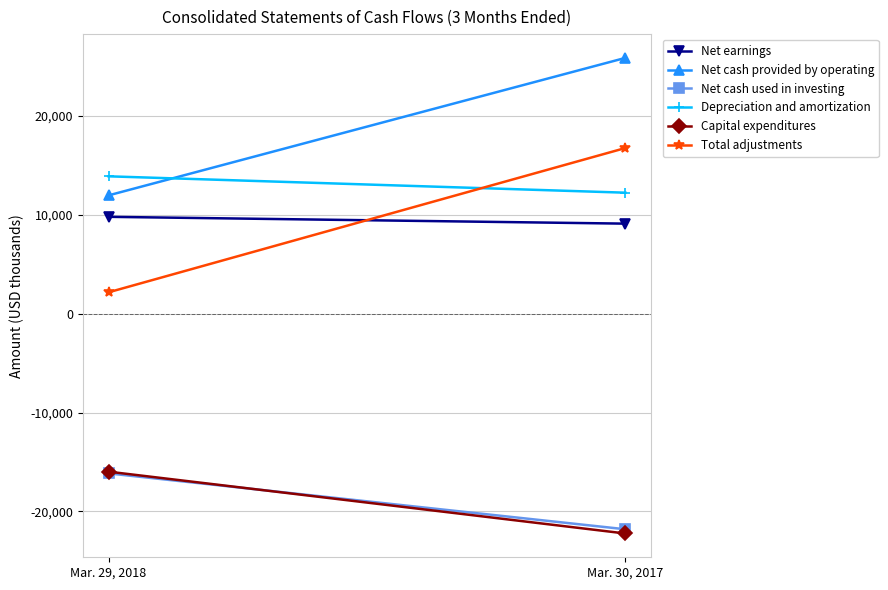

At which label does Net cash used in investing reach its peak?

Mar. 29, 2018